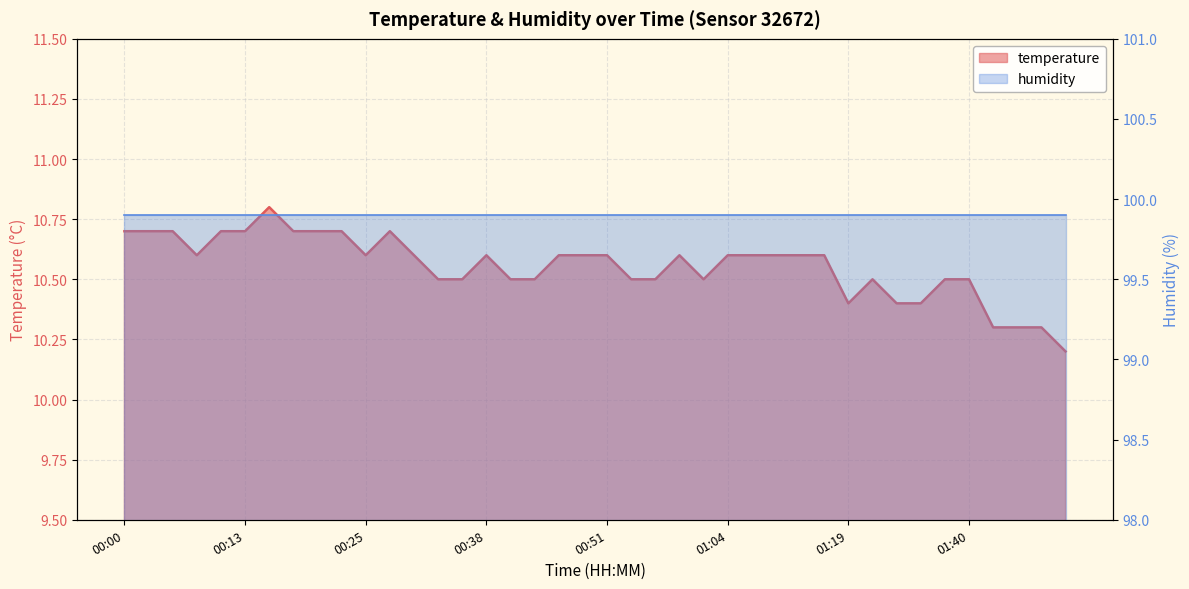

What is the average value?

10.6